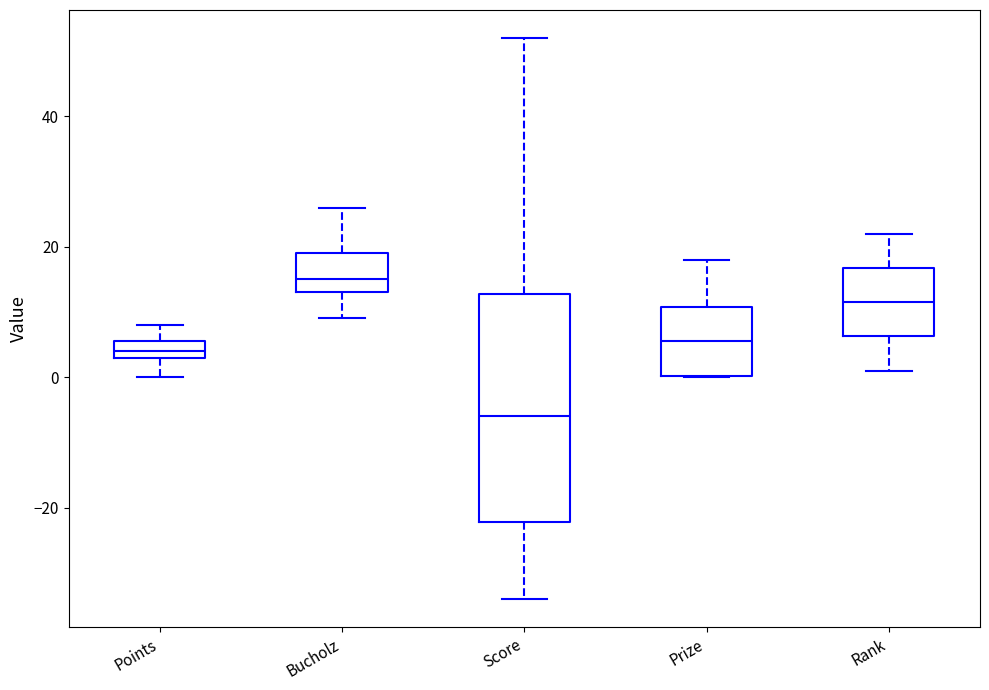

Where does the upper whisker of the box for Points end on the y-axis? The values are not printed on the chart, so give them approximately, as read against the axis.

8